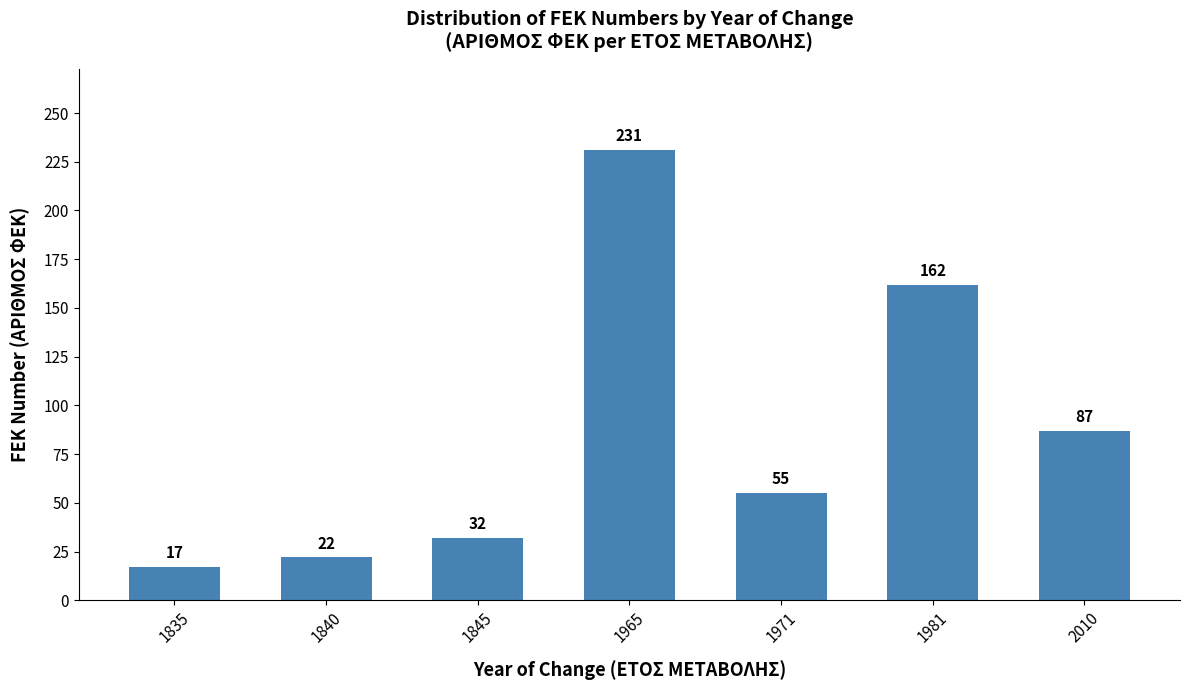

What is the difference between the maximum and second lowest values?

209